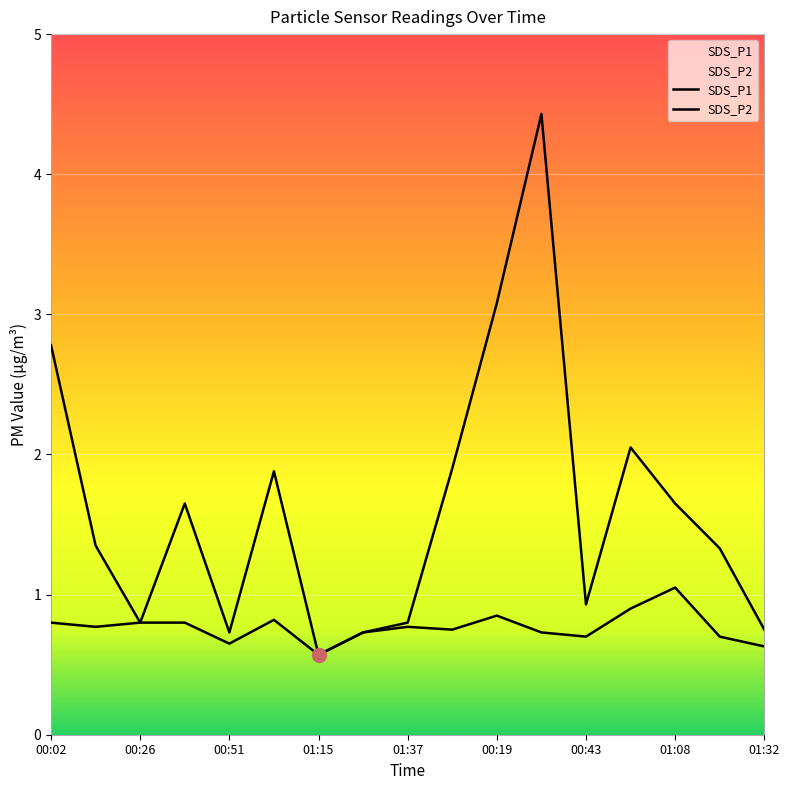

Where is the first local minimum for SDS_P2?

00:26